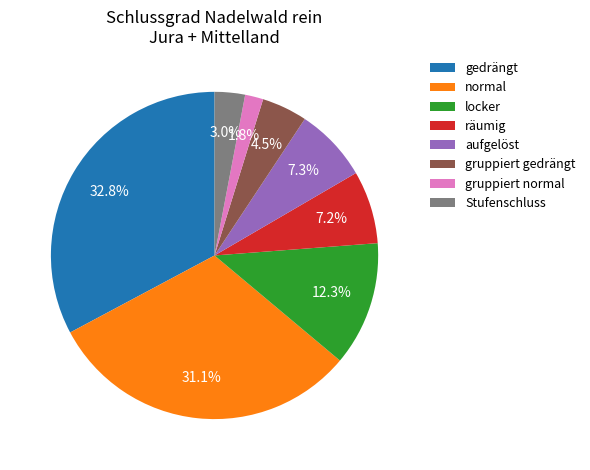

Is there a majority slice in this chart?

No